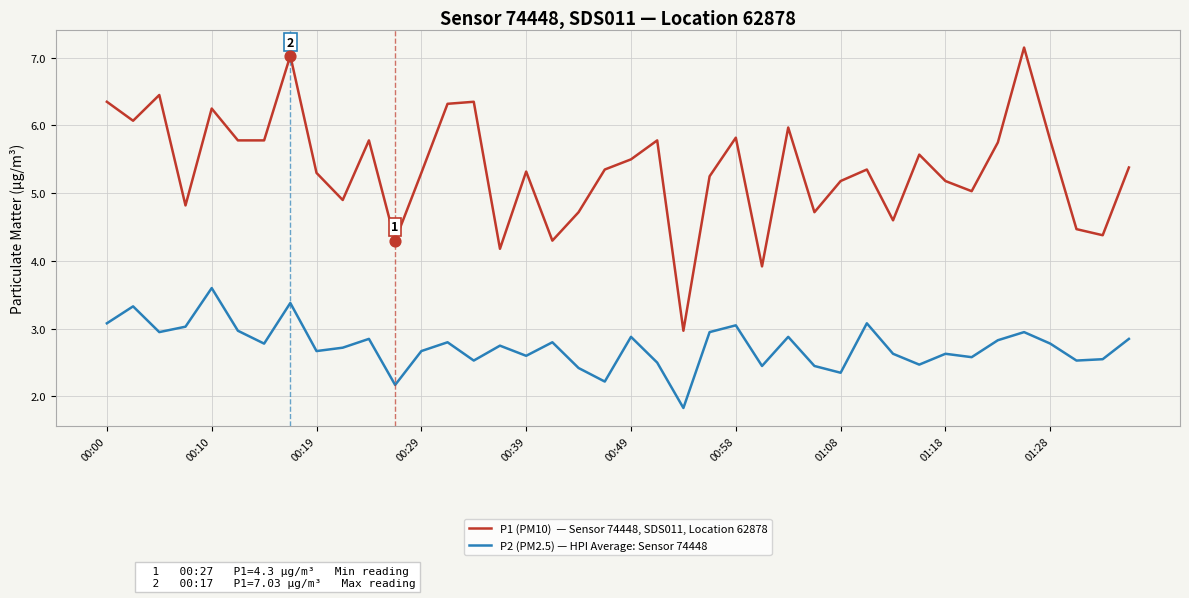

What is the maximum value shown in the chart?

7.2